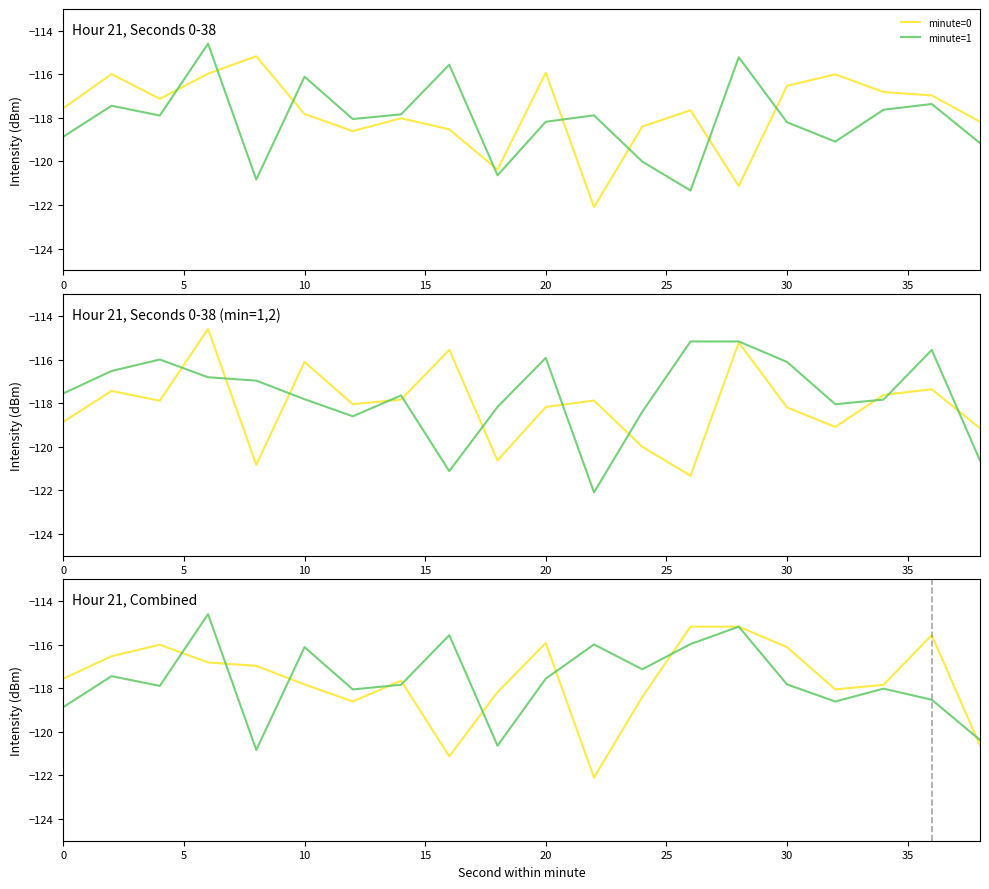

Reading right to left, transcribe all the data shown in this chart.

minute=0: -118.2	-117.0	-116.8	-116.0	-116.5	-121.1	-117.6	-118.4	-122.1	-115.9	-120.4	-118.5	-118.0	-118.6	-117.8	-115.2	-116.0	-117.1	-116.0	-117.6
minute=1: -119.2	-117.4	-117.6	-119.1	-118.2	-115.2	-121.3	-120.0	-117.9	-118.2	-120.6	-115.6	-117.8	-118.1	-116.1	-120.8	-114.6	-117.9	-117.4	-118.9
minute=2: -120.6	-115.6	-117.8	-118.1	-116.1	-115.2	-115.2	-118.4	-122.1	-115.9	-118.2	-121.1	-117.6	-118.6	-117.8	-117.0	-116.8	-116.0	-116.5	-117.6
minute=3: -120.4	-118.5	-118.0	-118.6	-117.8	-115.2	-116.0	-117.1	-116.0	-117.6	-120.6	-115.6	-117.8	-118.1	-116.1	-120.8	-114.6	-117.9	-117.4	-118.9